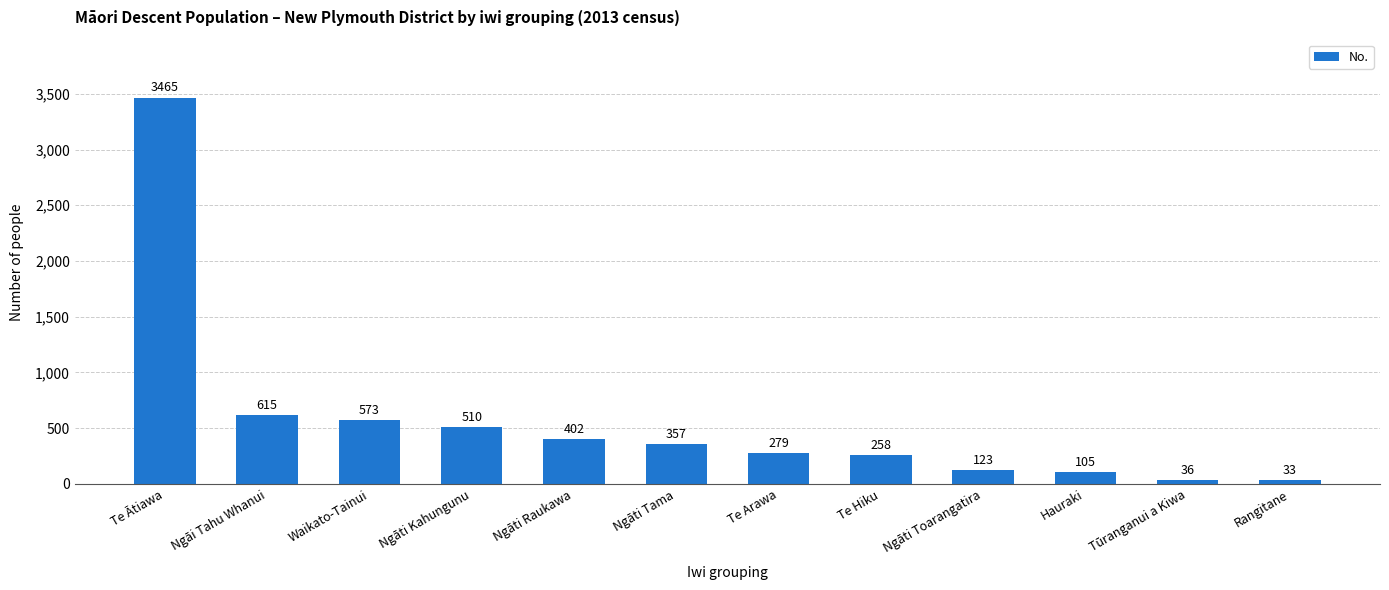

Reading left to right, list all the values displayed in this chart.

3465	615	573	510	402	357	279	258	123	105	36	33